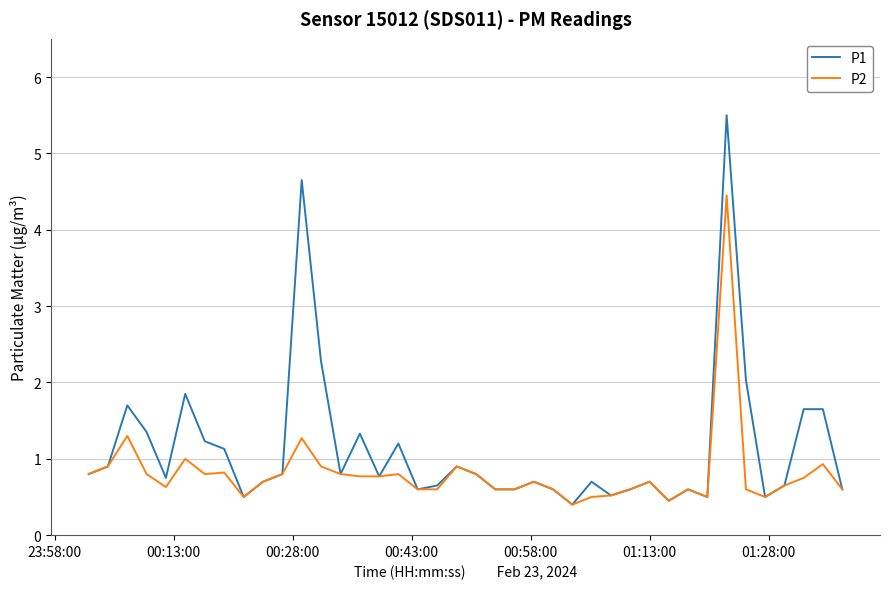

Which series has the widest spread of values?

P1